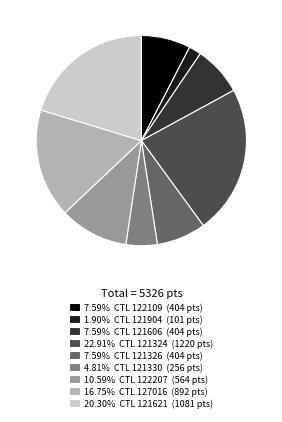

Do 4.81% CTL 121330 (256 pts) and 7.59% CTL 121326 (404 pts) together represent more than half of the pie?

No